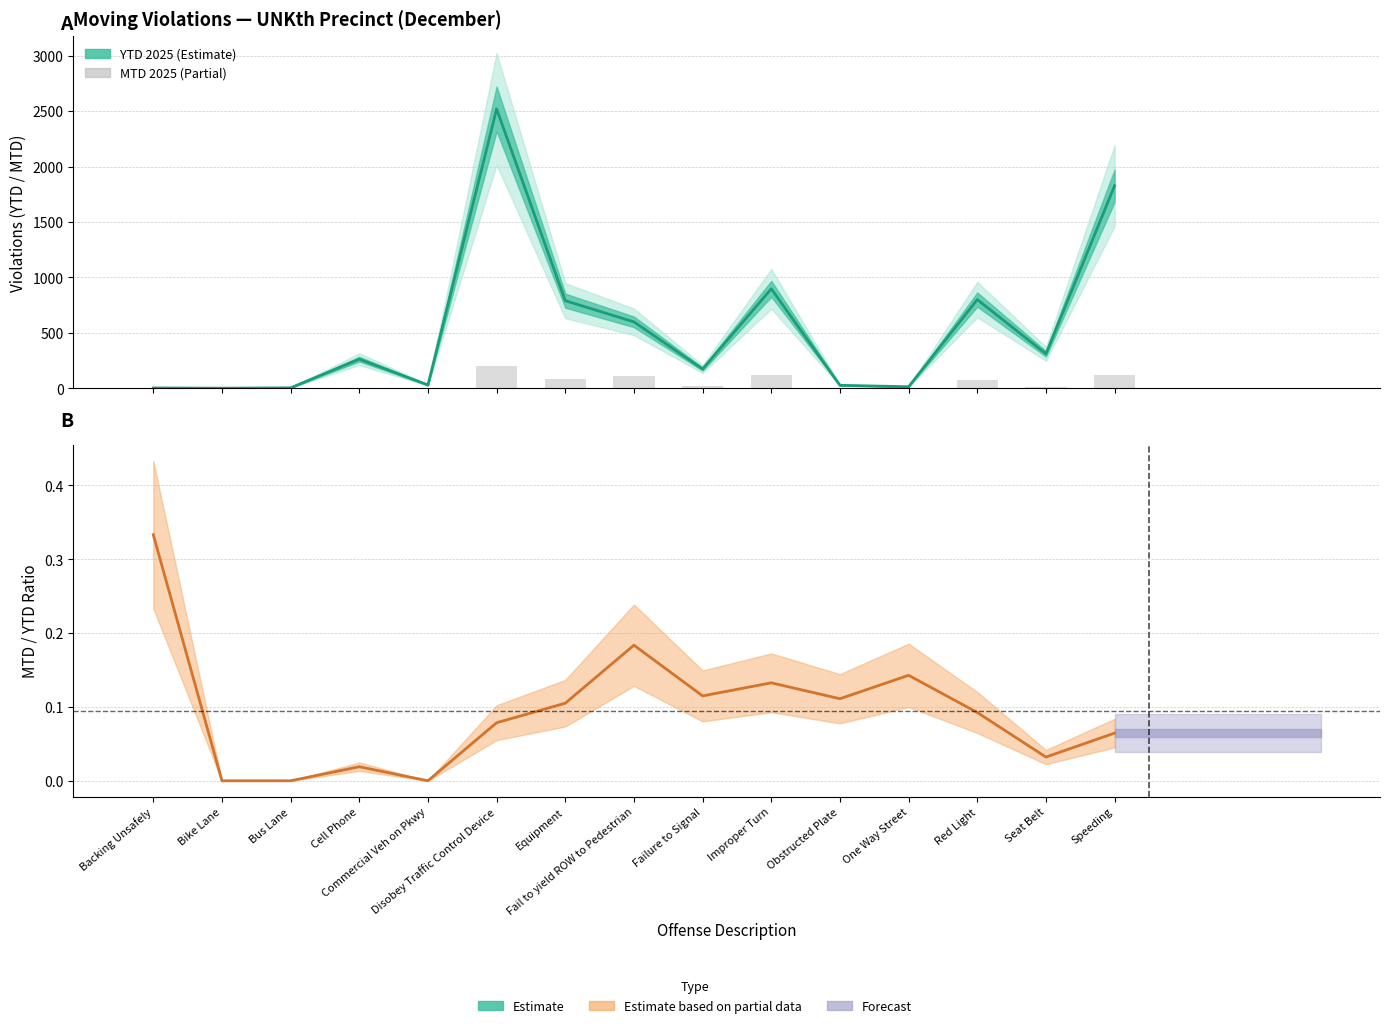

The YTD 2025 series shows 4.0 at Bus Lane. True or false?

True